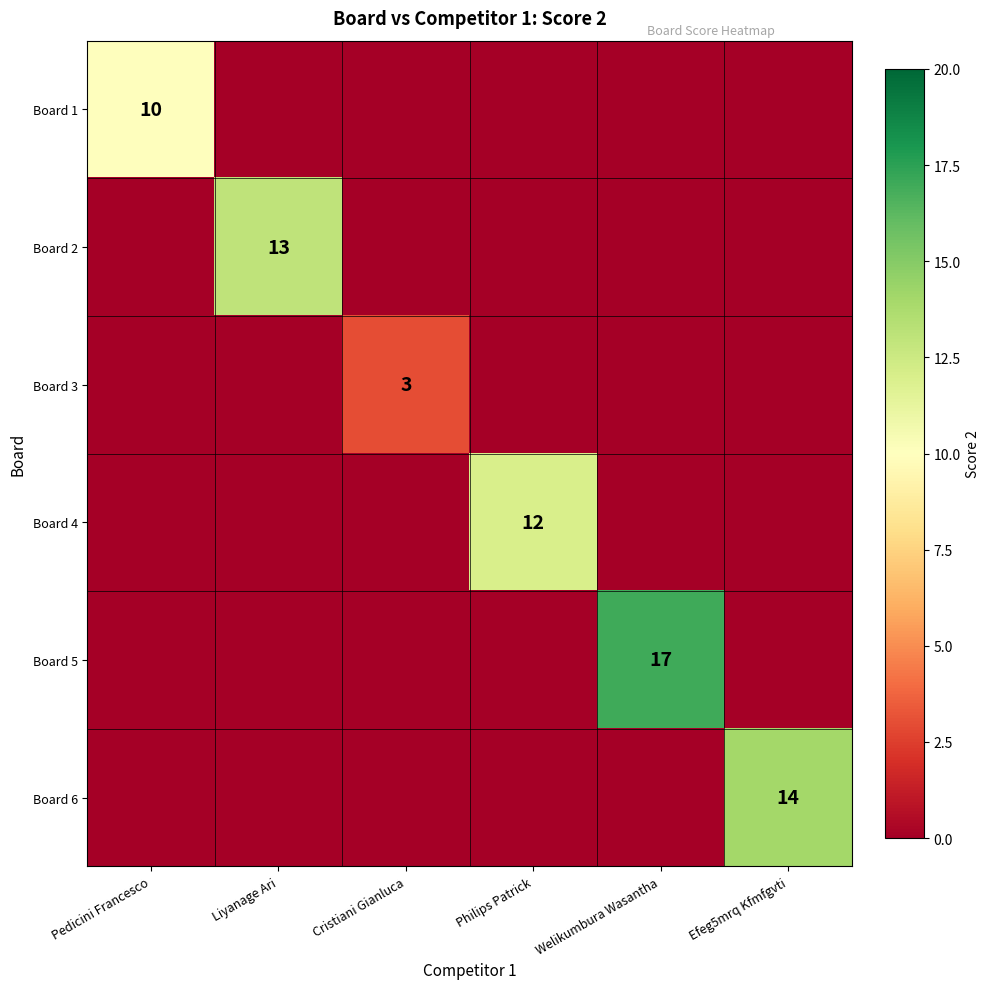

Is it true that Board 2 equals 17 at Liyanage Ari?

False